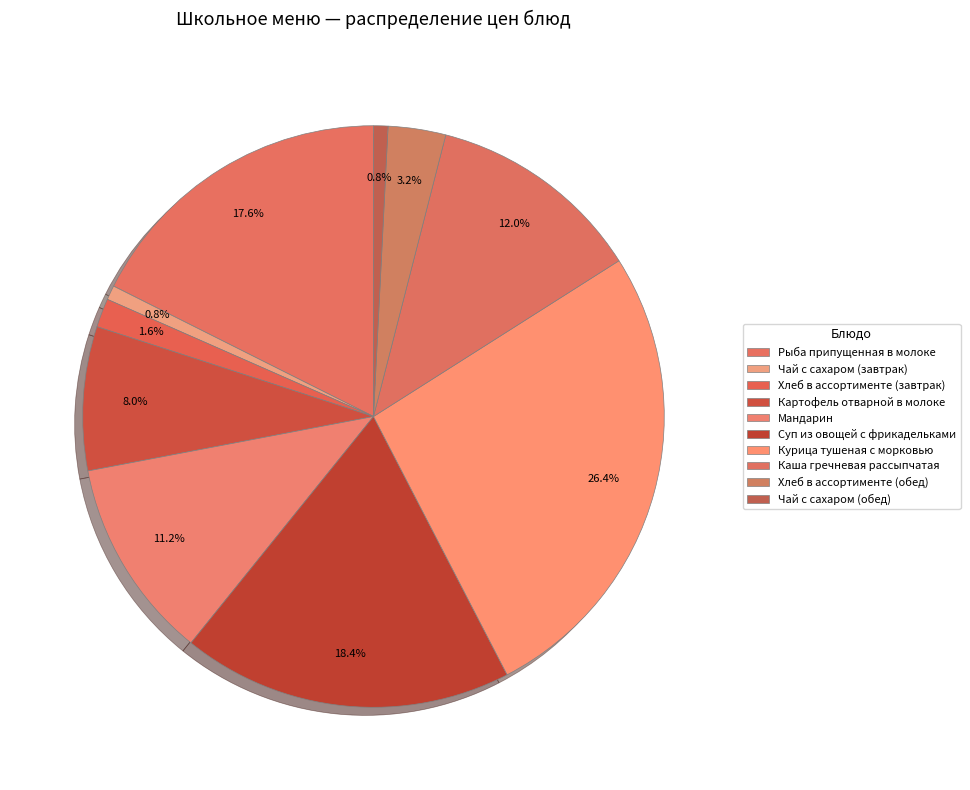

To the nearest percent, what is the difference between the Курица тушеная с морковью and Суп из овощей с фрикадельками slice percentages?

8%